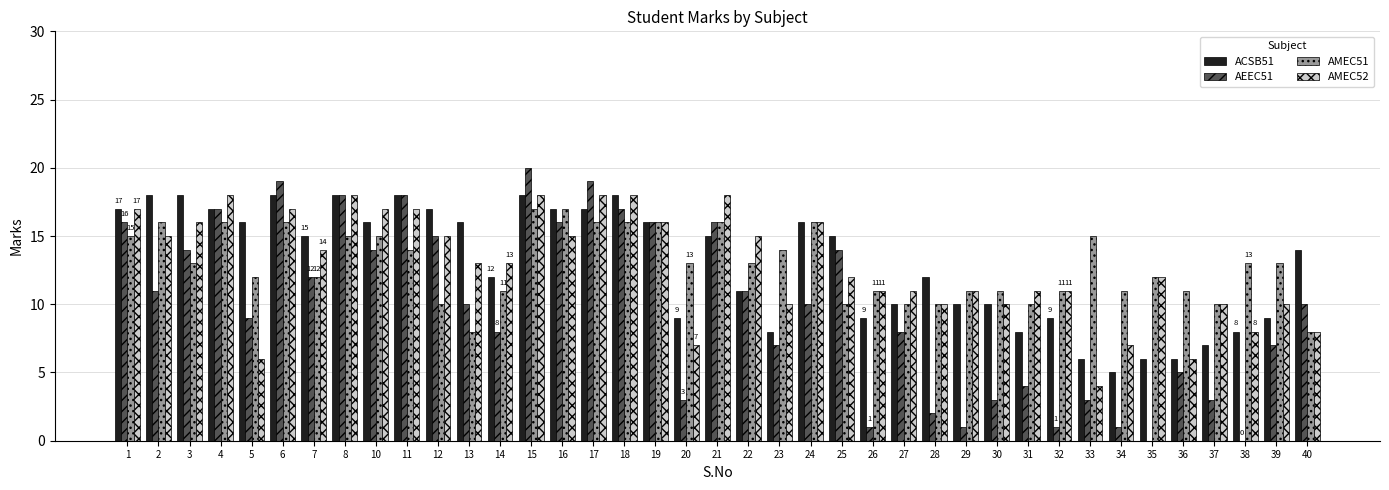

Which series changed the most between 2 and 15?

AEEC51